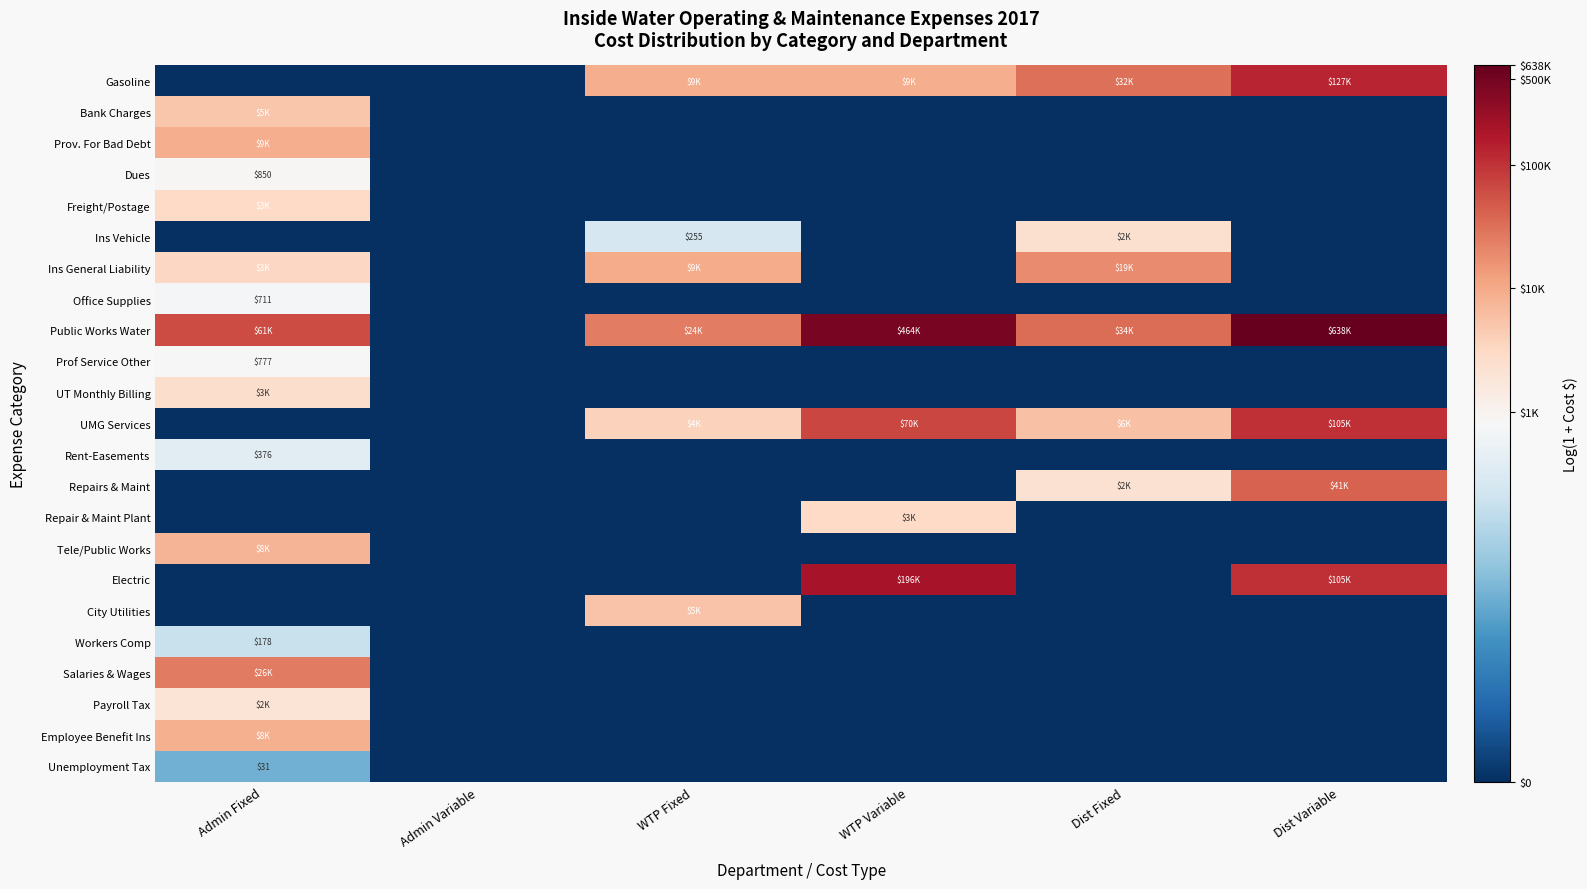

What is the average value of the Public Works Water series?

9.7